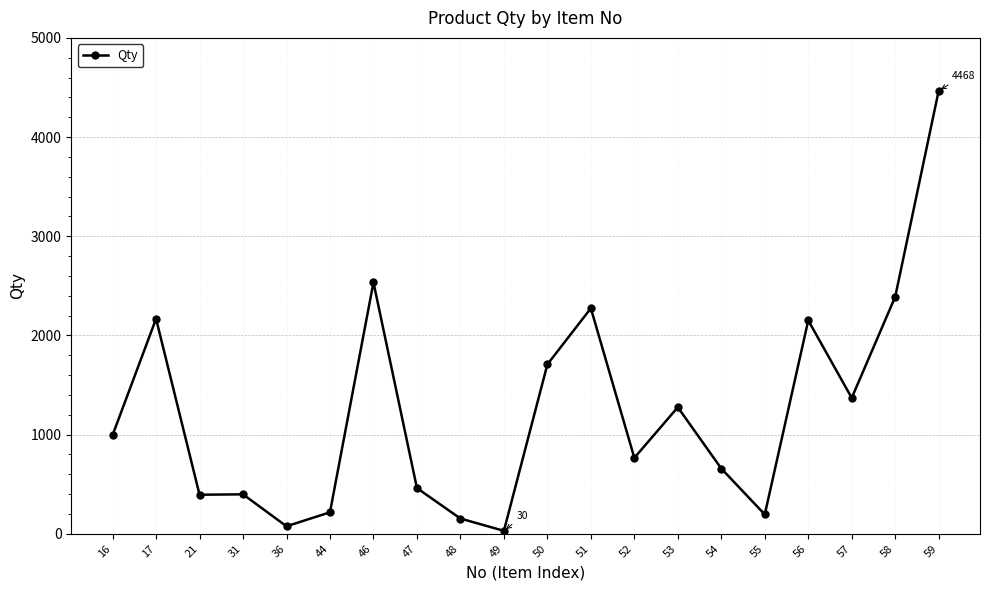

What is the value of the 15th point from the left?

658